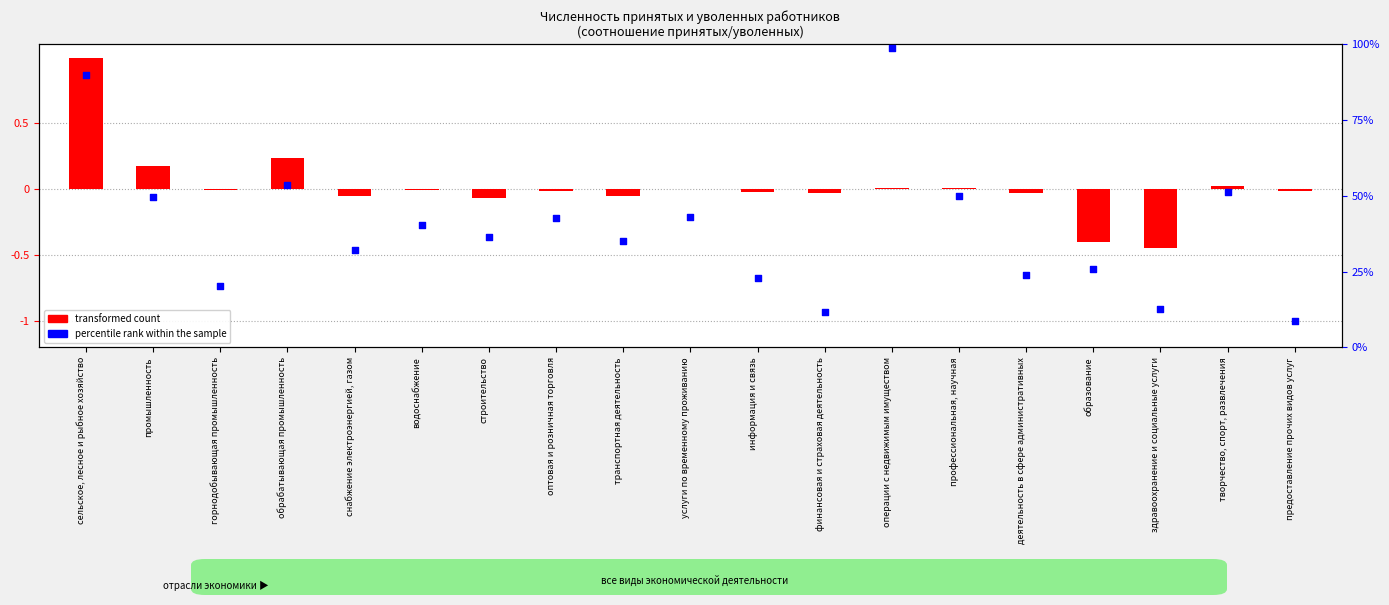

At which category is the sum across all series the highest?

сельское, лесное и рыбное хозяйство